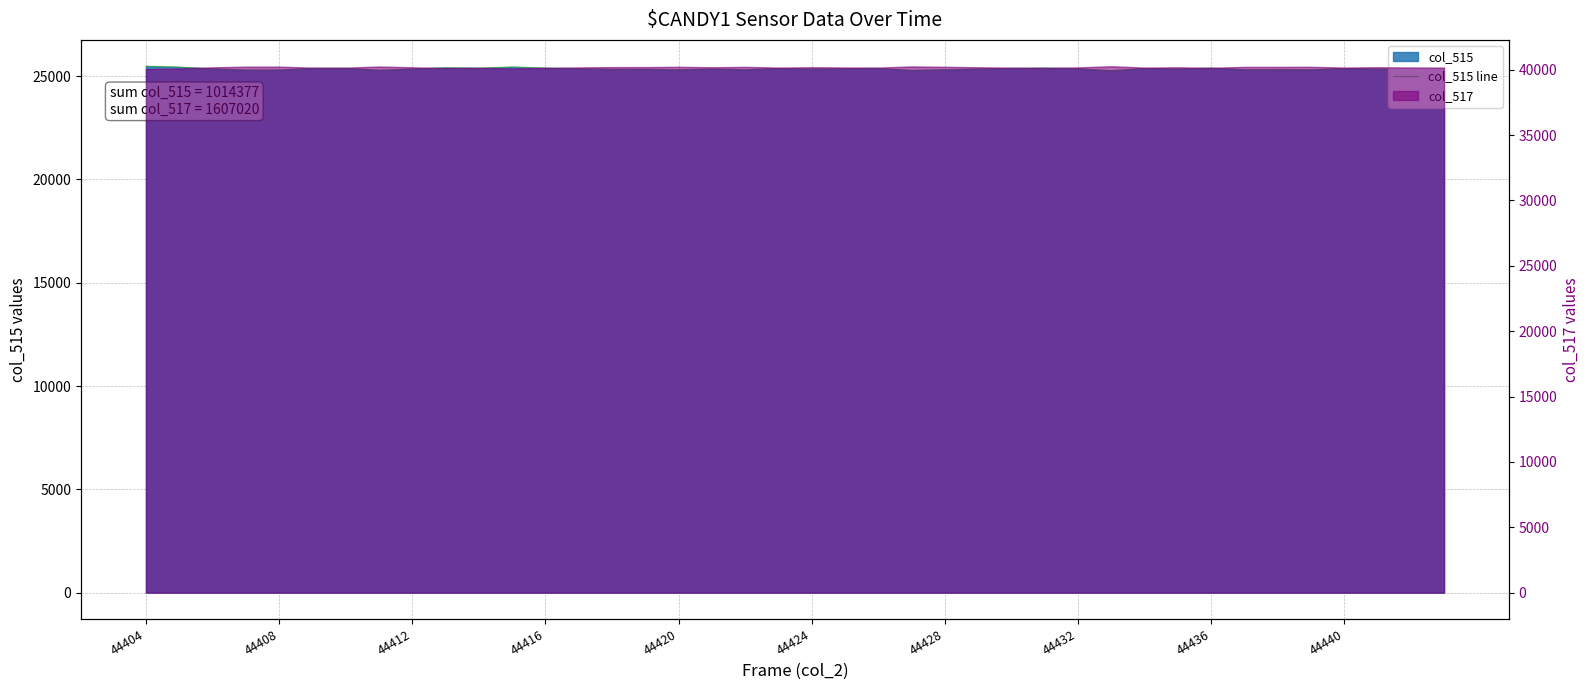

Reading left to right, transcribe all the data shown in this chart.

25484	25443	25359	25303	25302	25383	25387	25292	25355	25410	25391	25448	25396	25364	25337	25341	25316	25352	25321	25375	25350	25368	25378	25286	25316	25354	25377	25396	25363	25271	25378	25354	25396	25321	25323	25316	25375	25350	25368	25378